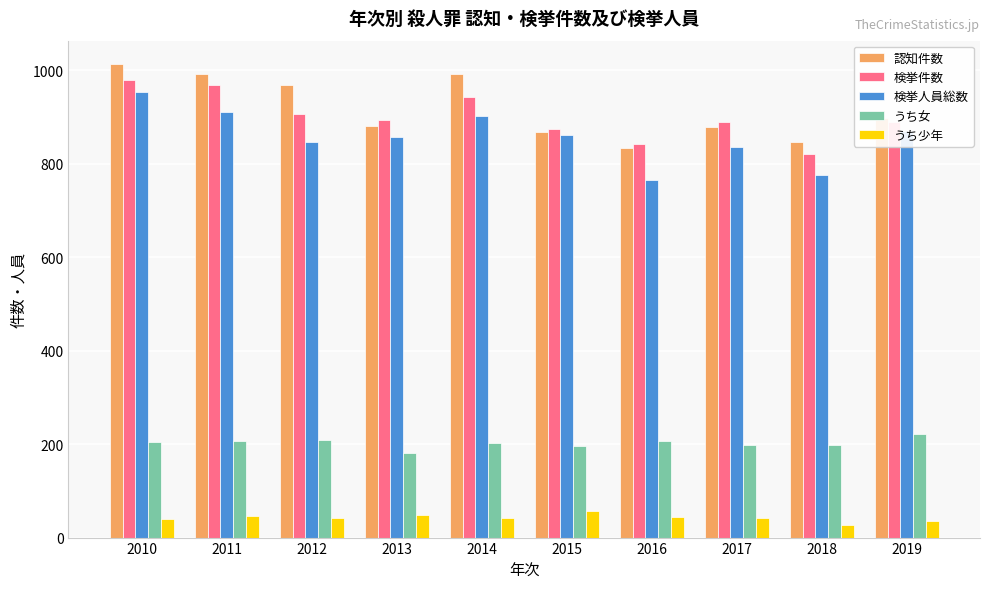

Is it true that うち女 equals 356 at 2011?

False